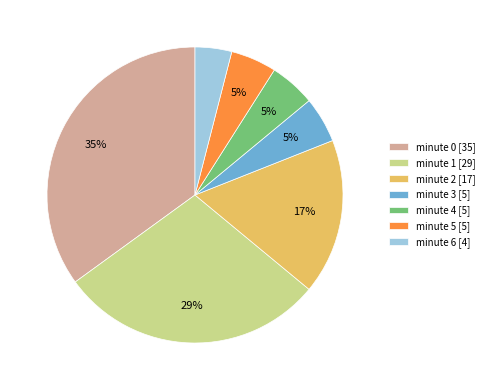

What percentage is the minute 6 slice, to the nearest percent?

4%